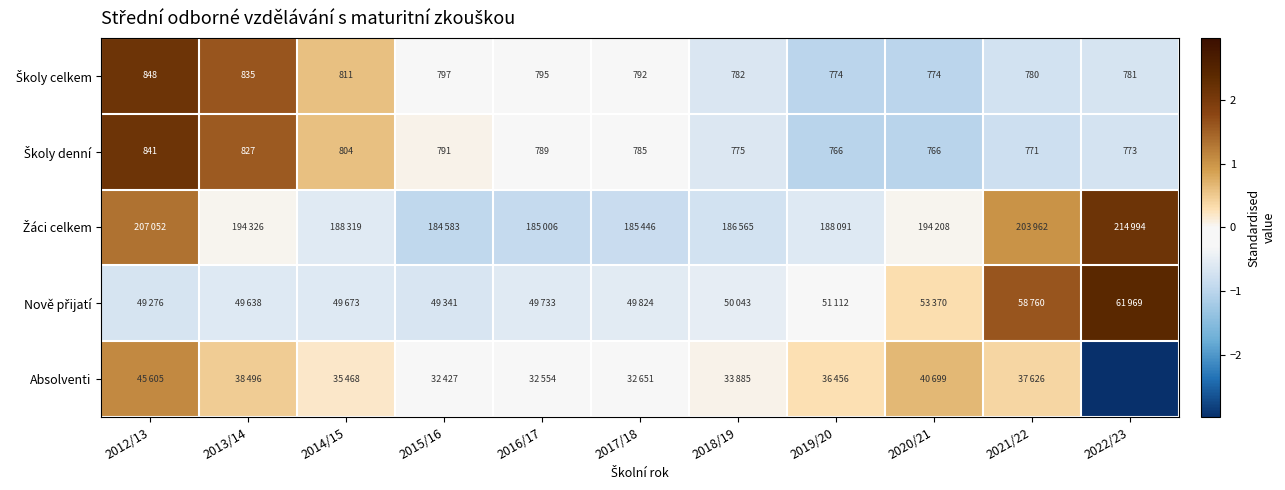

List the labels in order of Školy denní value, smallest first.

2019/20, 2020/21, 2021/22, 2022/23, 2018/19, 2017/18, 2016/17, 2015/16, 2014/15, 2013/14, 2012/13